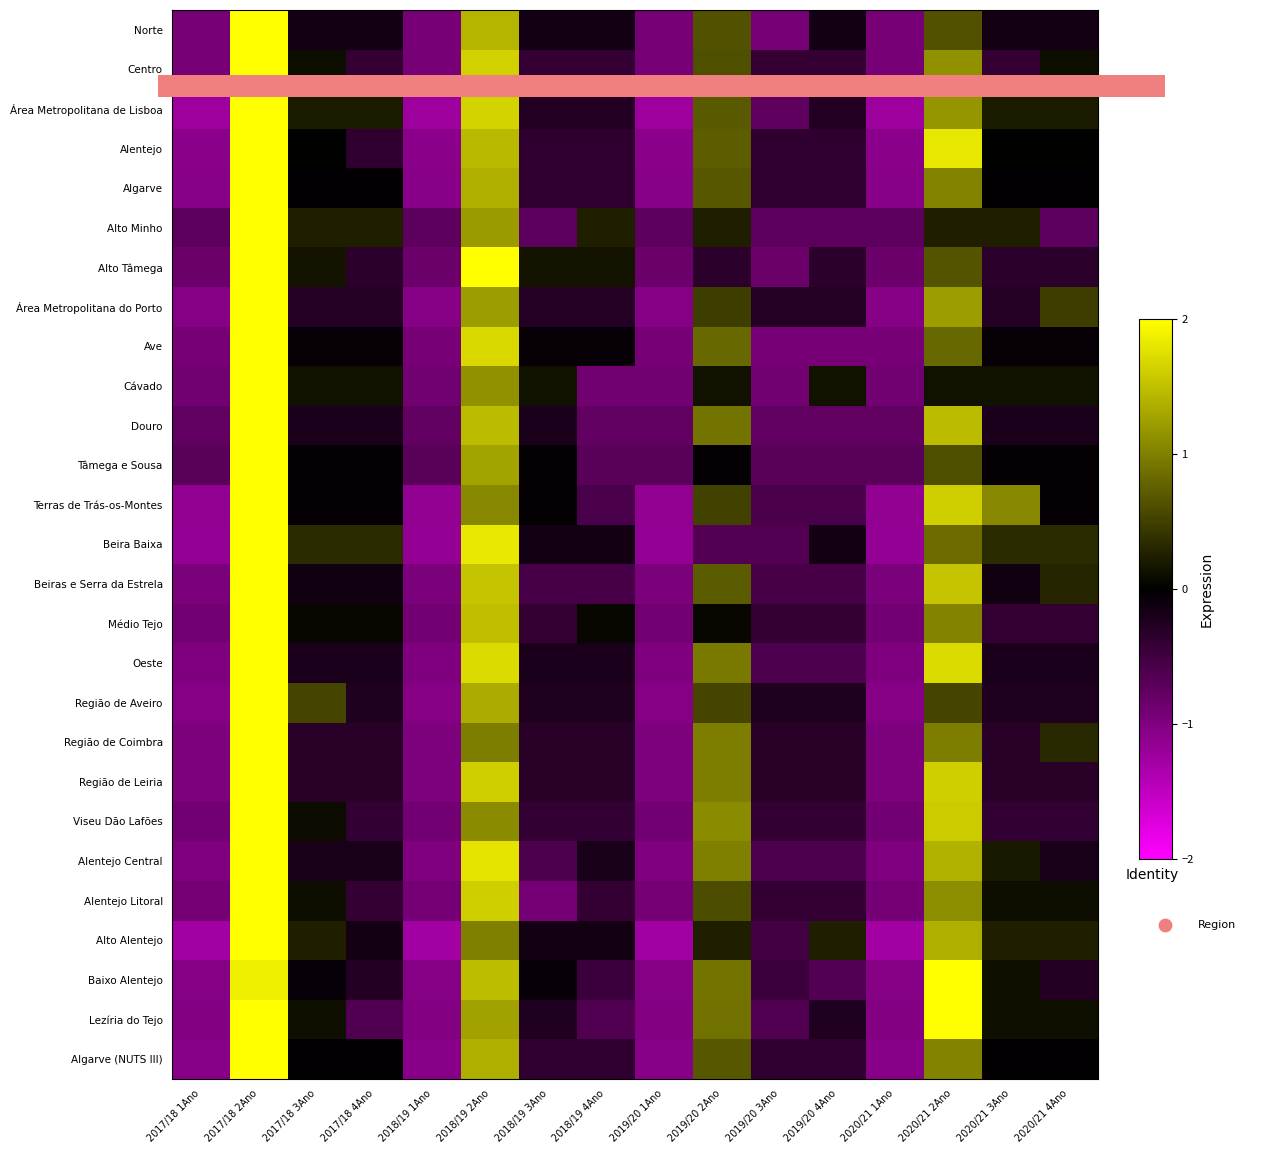

Between 2017/18 1Ano and 2020/21 2Ano, which is larger?

2020/21 2Ano